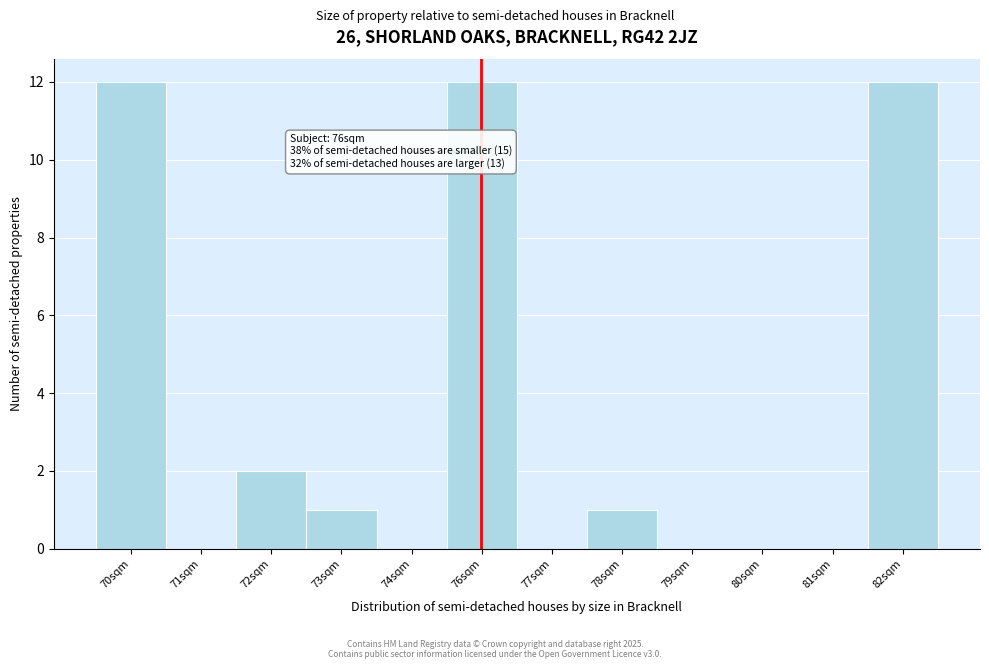

Reading right to left, what are all the values shown in this chart?

82sqm=12	81sqm=0	80sqm=0	79sqm=0	78sqm=1	77sqm=0	76sqm=12	74sqm=0	73sqm=1	72sqm=2	71sqm=0	70sqm=12